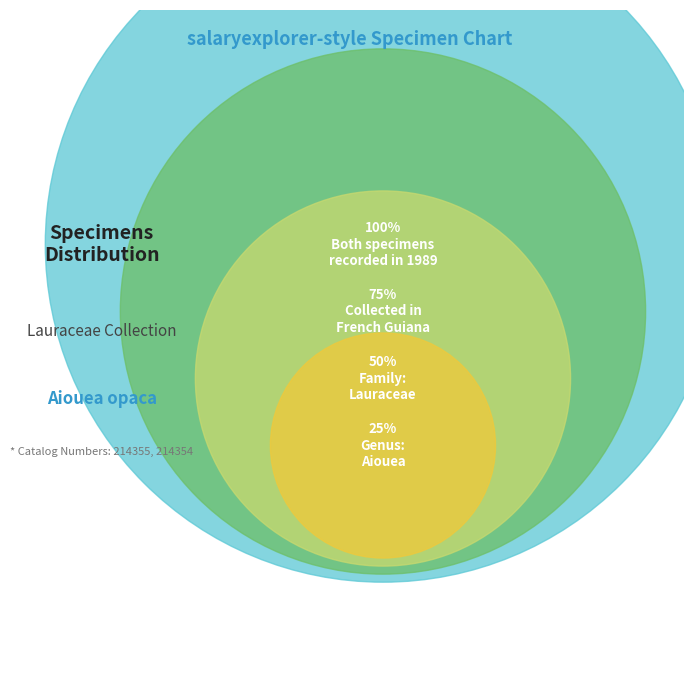

The 16c1c138-d1a9-4f0c-8557-5606f5523218 slice represents 59% of the pie. True or false?

False